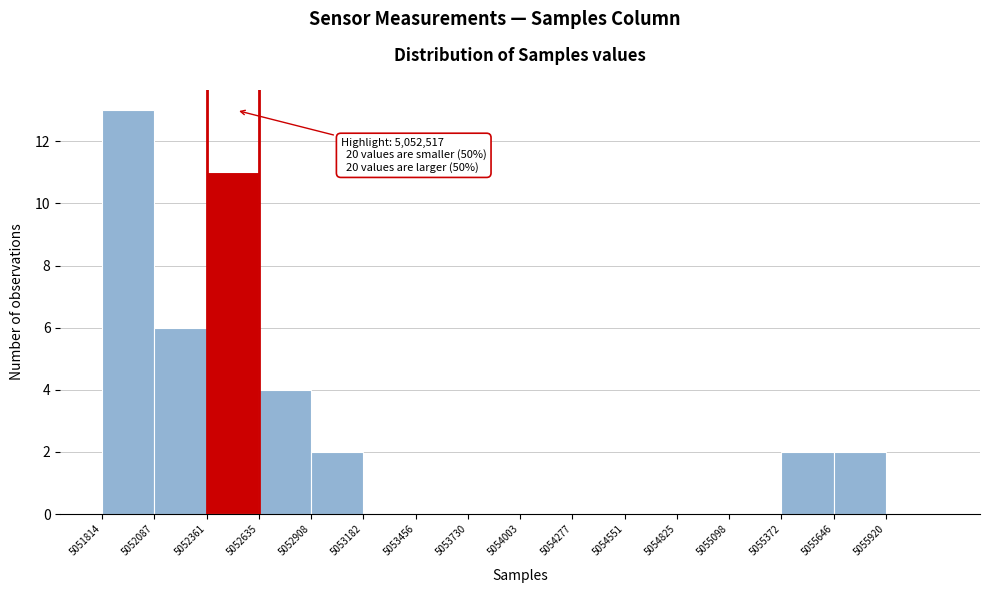

Over which range of the x-axis is the bar tallest?

5051800 to 5052100